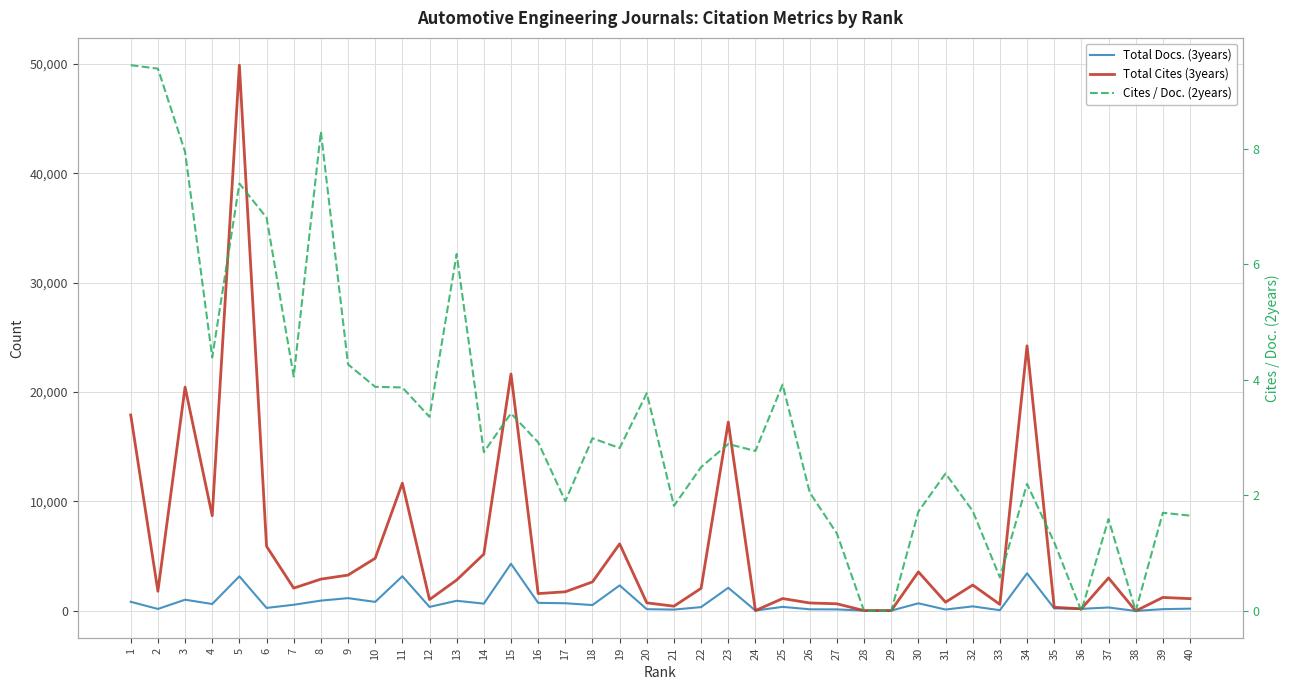

Is it true that Total Docs. (3years) equals 697.0 at 30?

True